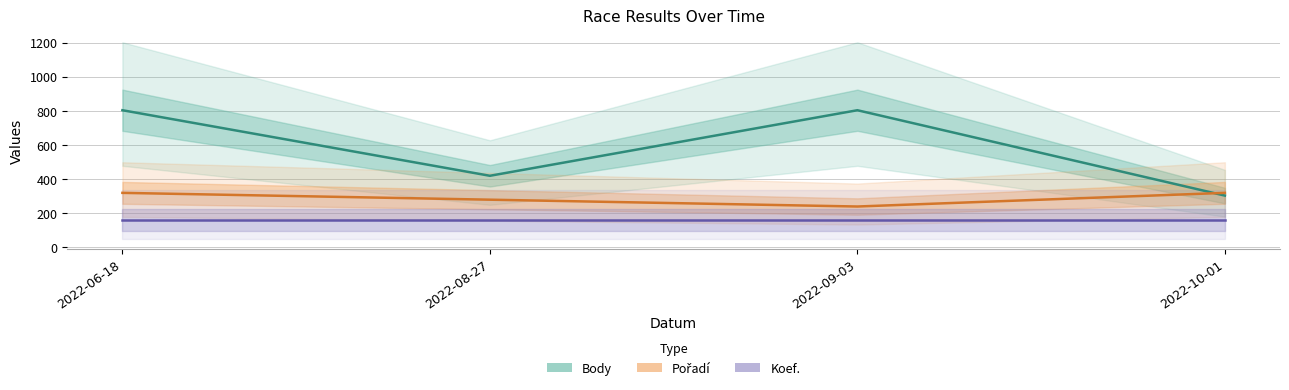

Is this an area chart (filled region under the line)?

No